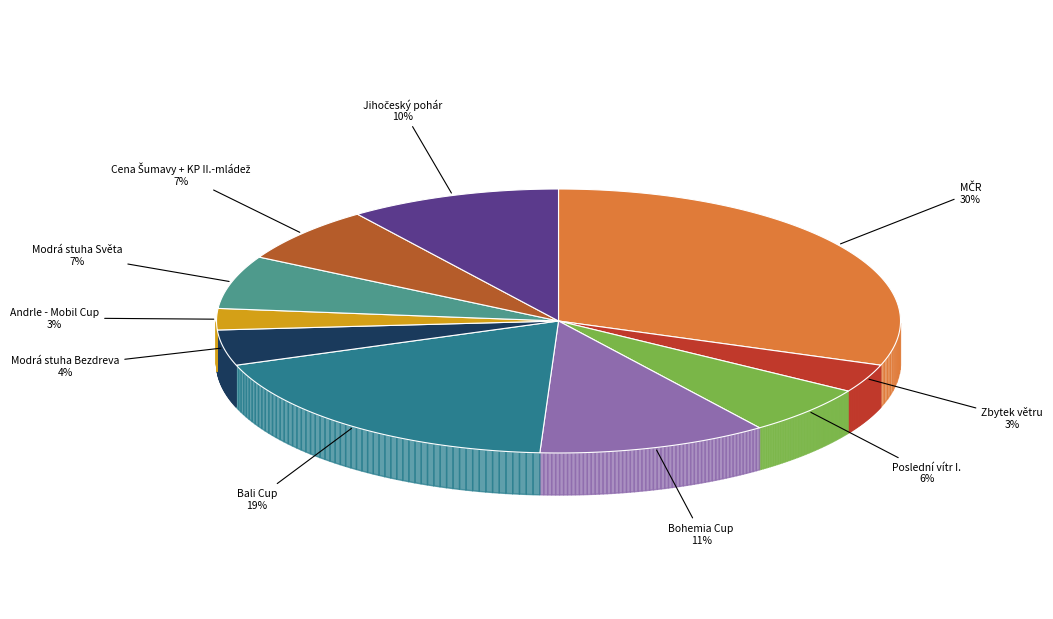

Does any single category account for the majority?

No